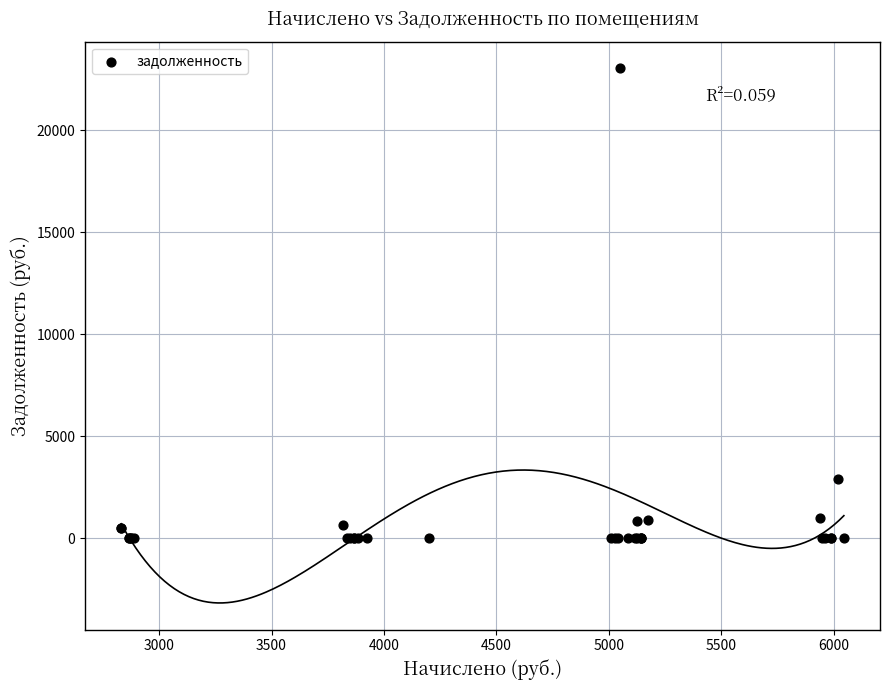

What Y value in the scatter plot is closest to 11517?

2896.0